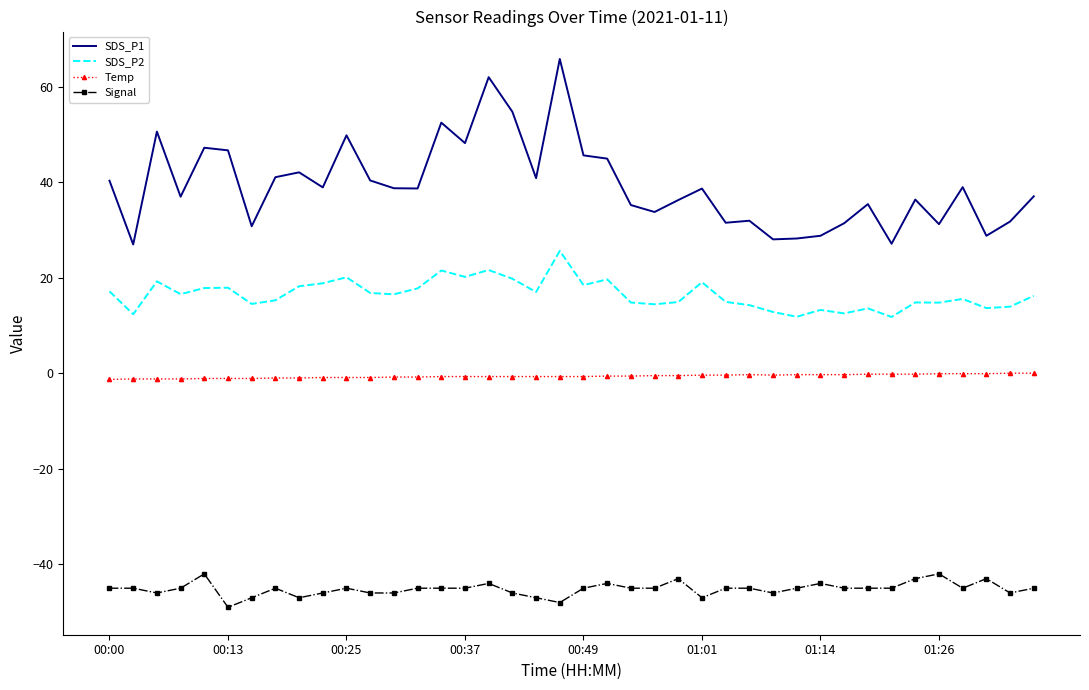

List the series in order of their overall mean, lowest first.

Signal, Temp, SDS_P2, SDS_P1